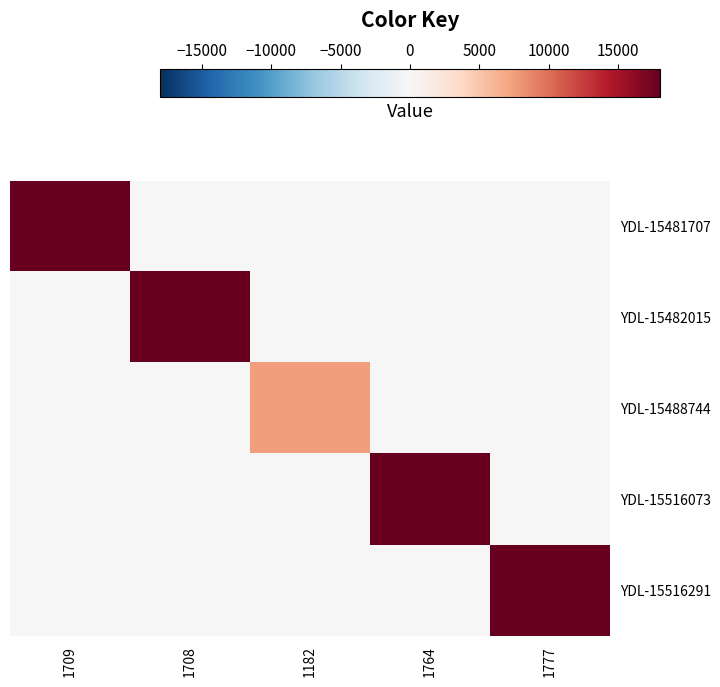

At which category is the sum across all series the highest?

1709